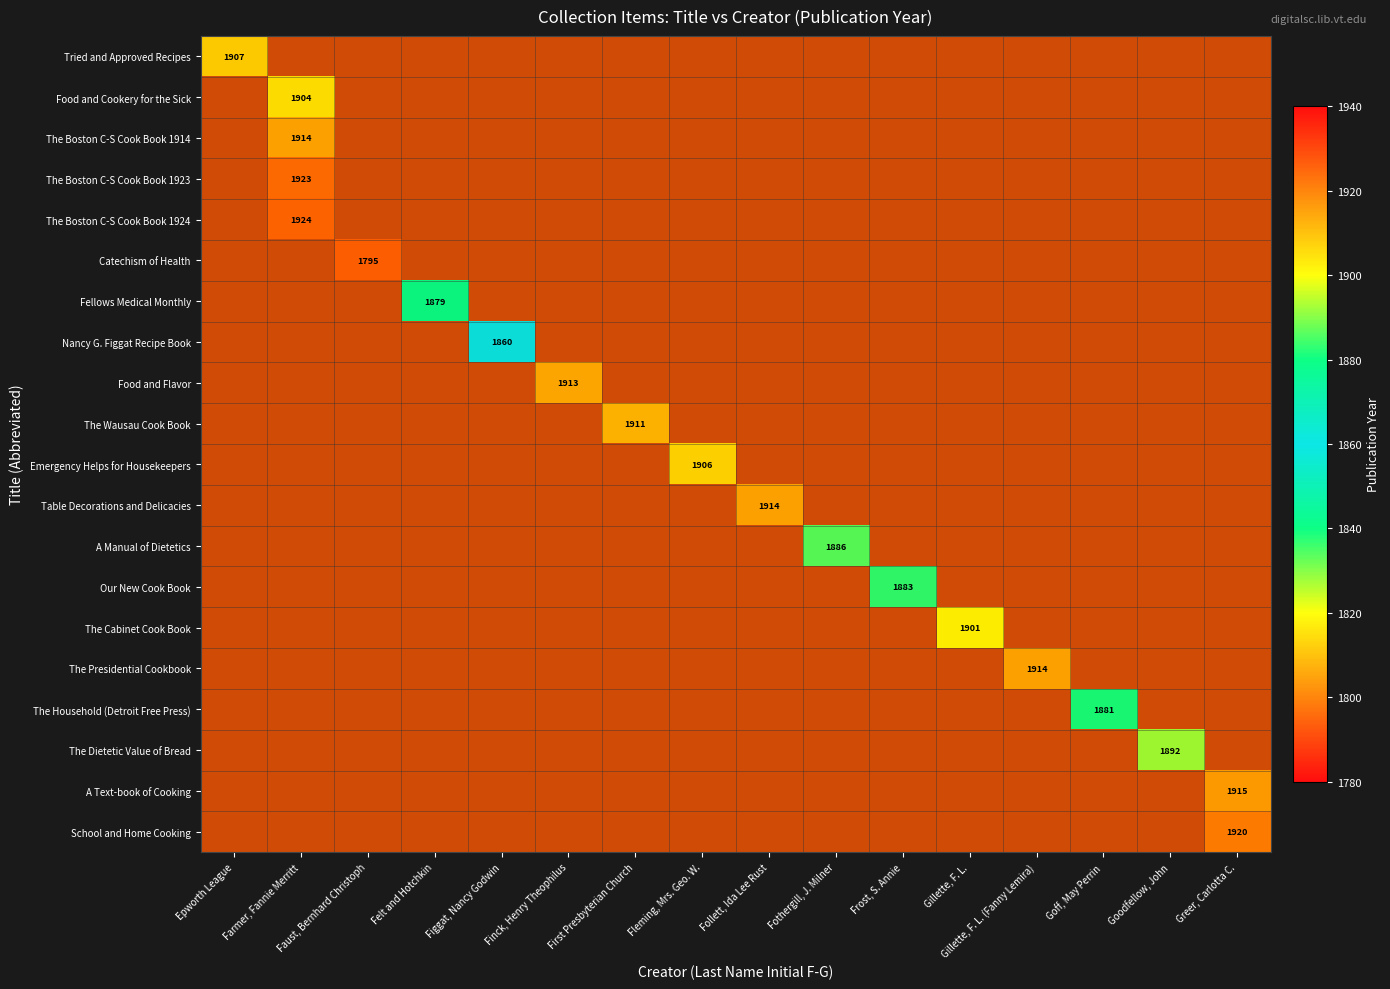

At which label does The Household (Detroit Free Press) reach its minimum?

Epworth League